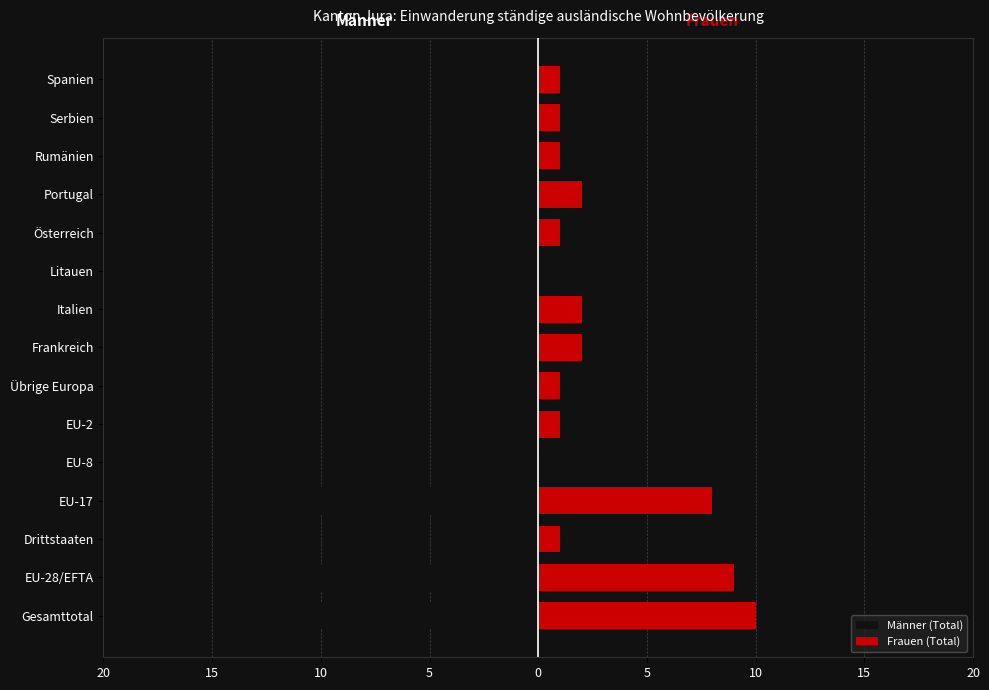

What is the minimum value for Männer (Total)?

-14